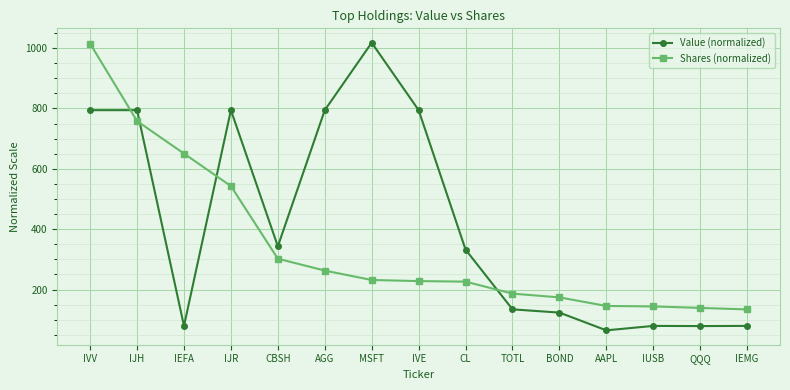

True or false: Value (normalized) has more than 1 interior local peaks.

True